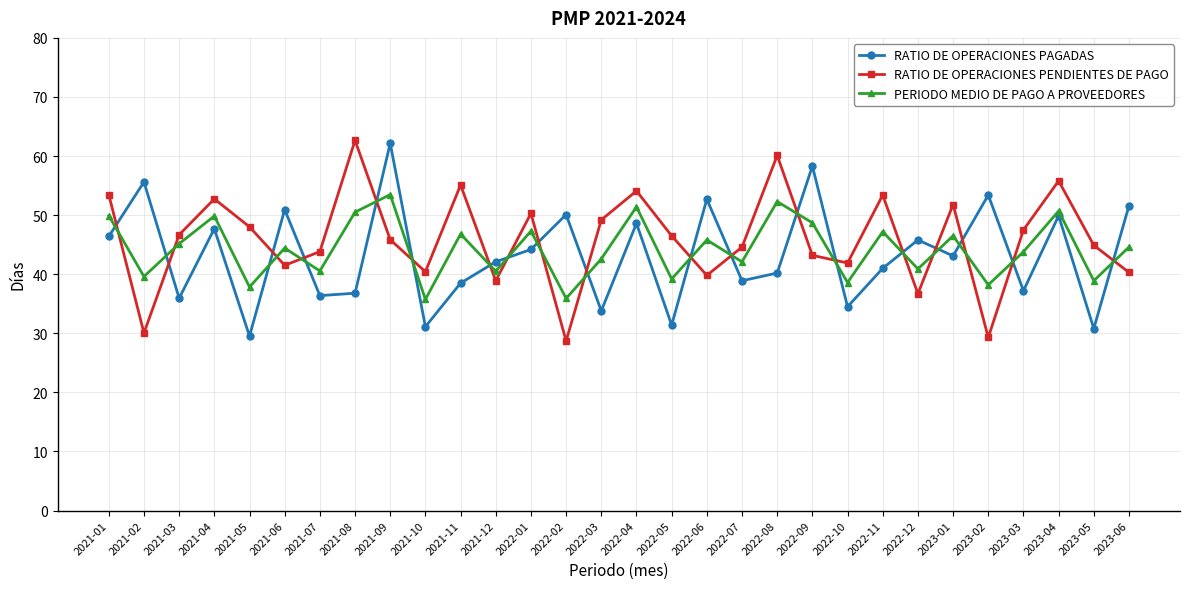

What is the label of the 1st point from the right?

2023-06